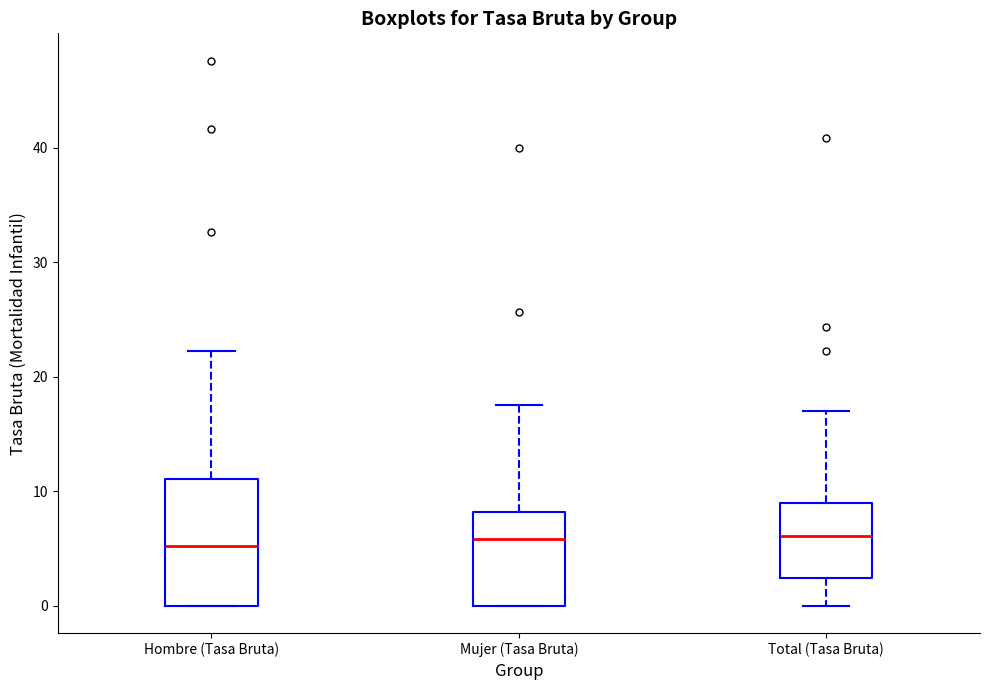

Reading left to right, transcribe this box plot: for each box, give where its median line is, the range the box spans, and where its two whiskers end, as read against the y-axis. The values are not printed on the chart, so give them approximately, as read against the axis.

Hombre (Tasa Bruta): median 5, box 0 to 11, whiskers 0 to 22
Mujer (Tasa Bruta): median 6, box 0 to 8, whiskers 0 to 18
Total (Tasa Bruta): median 6, box 2 to 9, whiskers 0 to 17